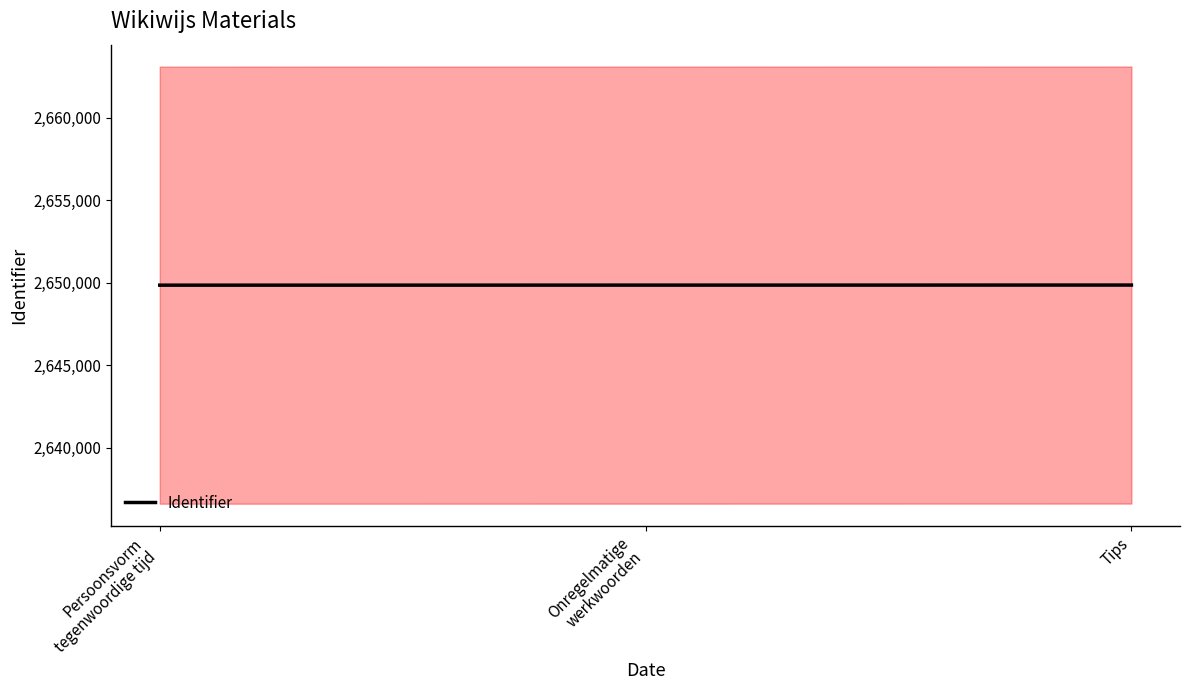

What is the average value?

2649855